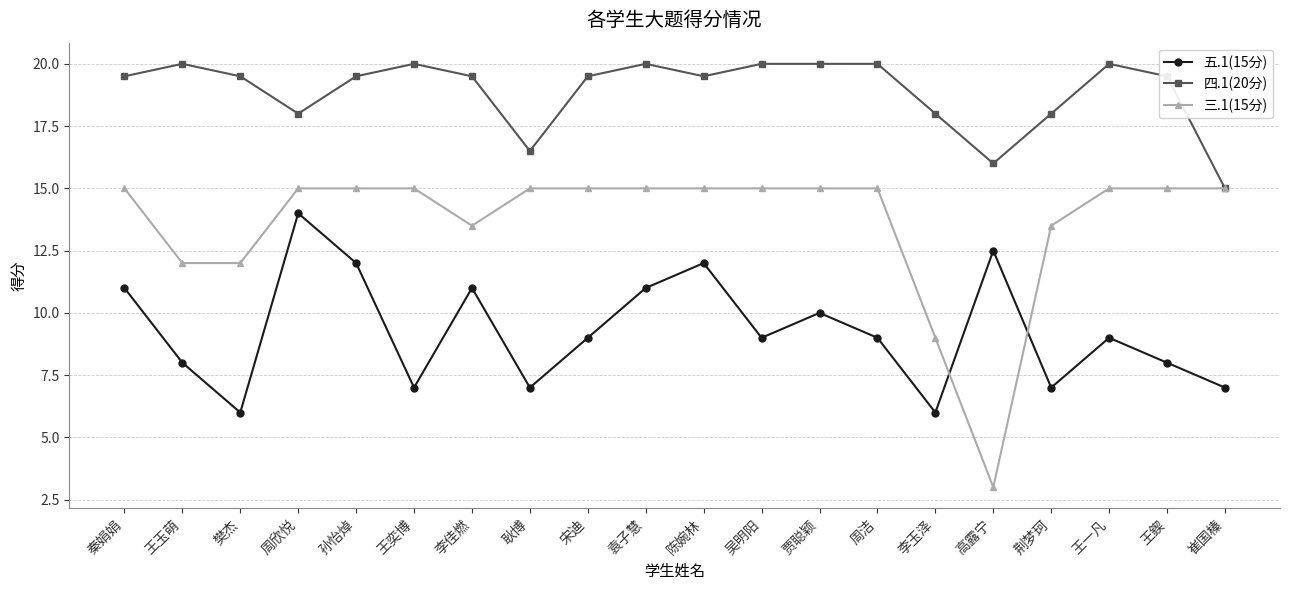

At which category is the sum across all series the highest?

周欣悦